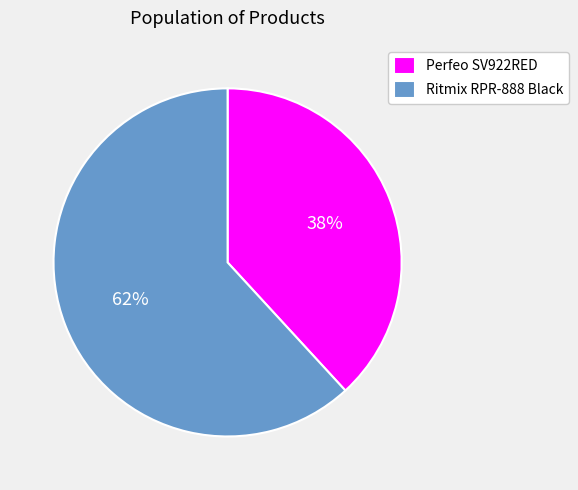

What percentage is the Perfeo SV922RED slice, to the nearest percent?

38%